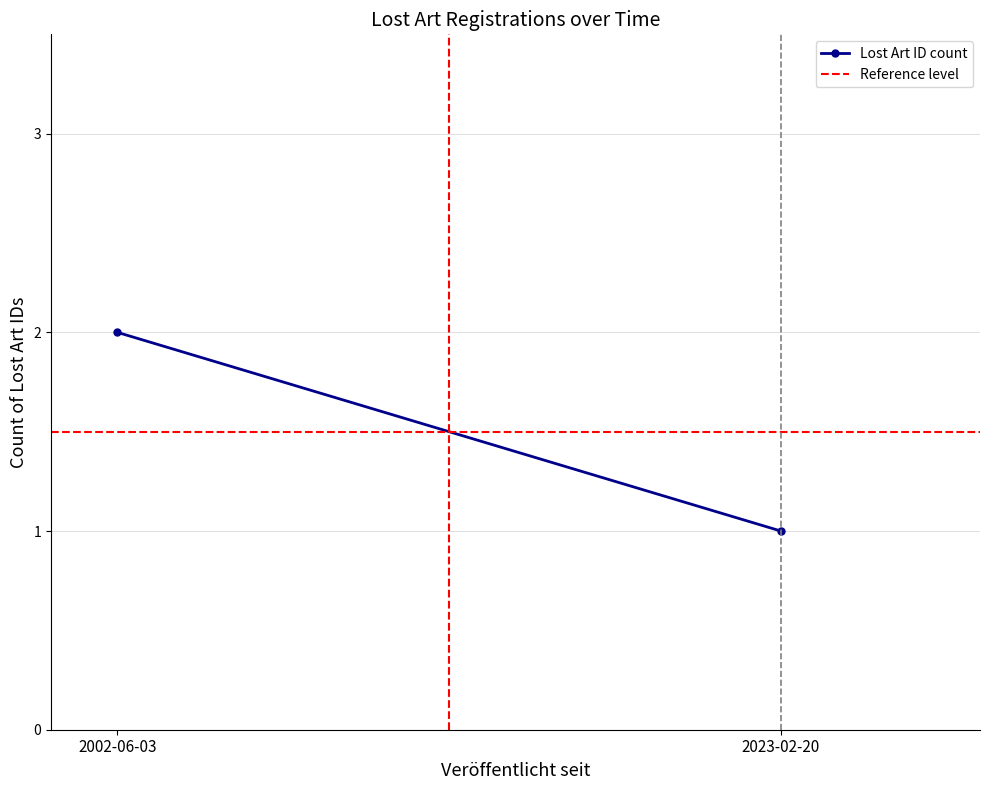

What is the smallest value displayed?

1.0